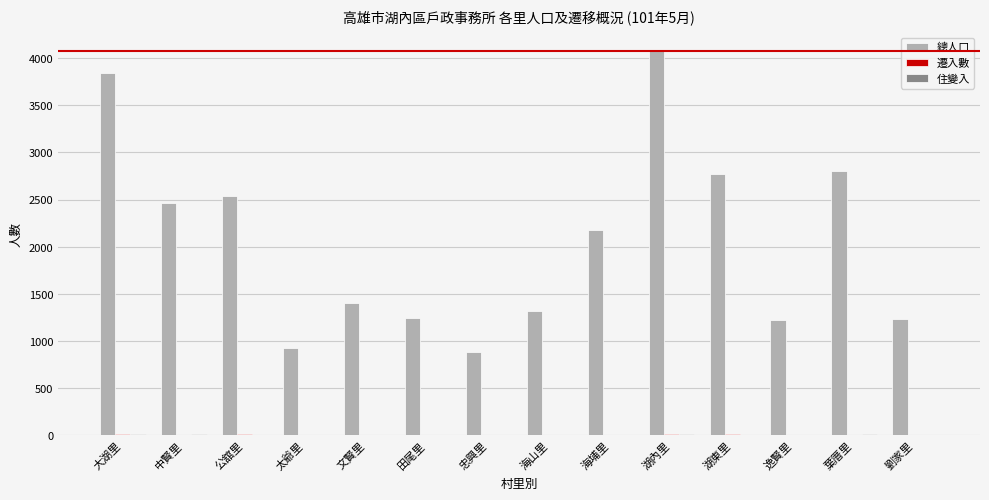

Read the 住變入 value at 太爺里.

1